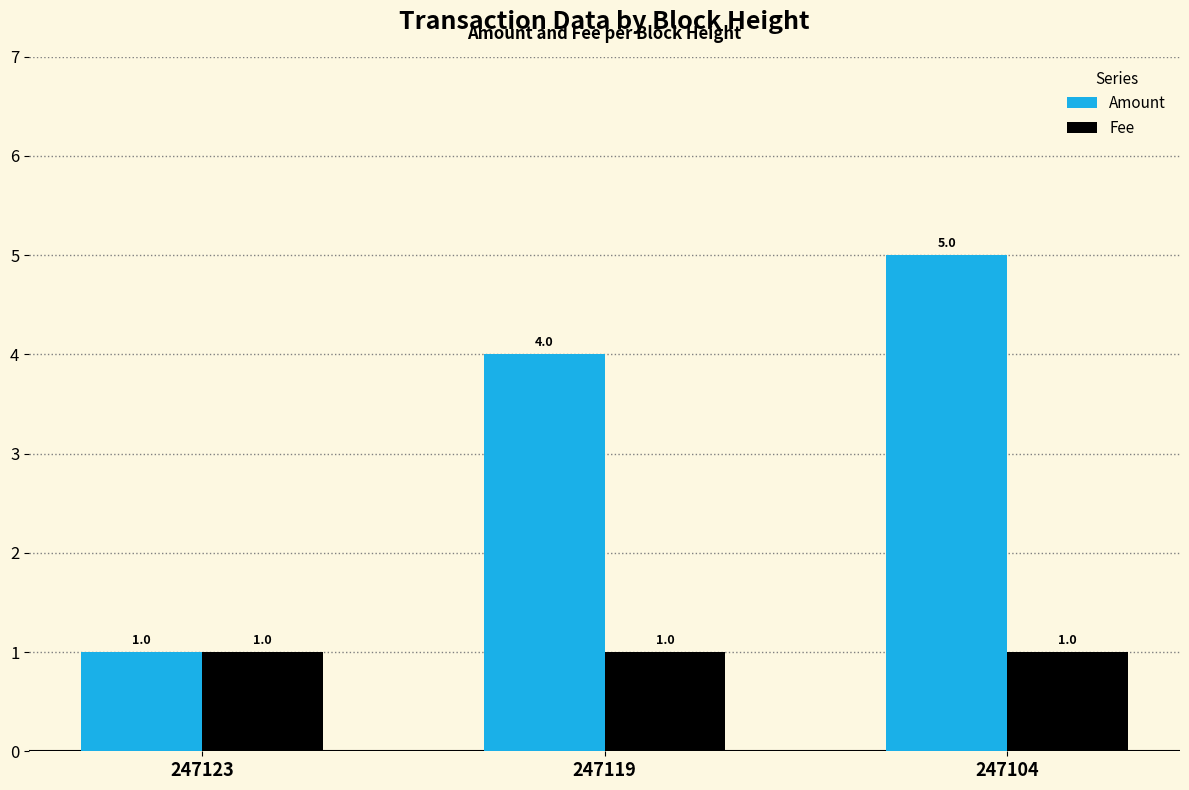

Is it true that Fee equals 0 at 247123?

False